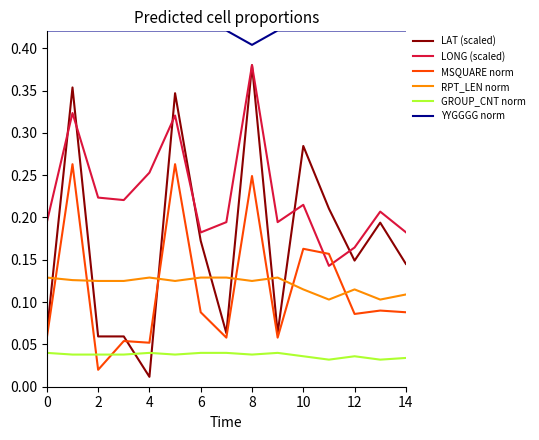

How many interior local peaks does the LONG (scaled) series have?

5